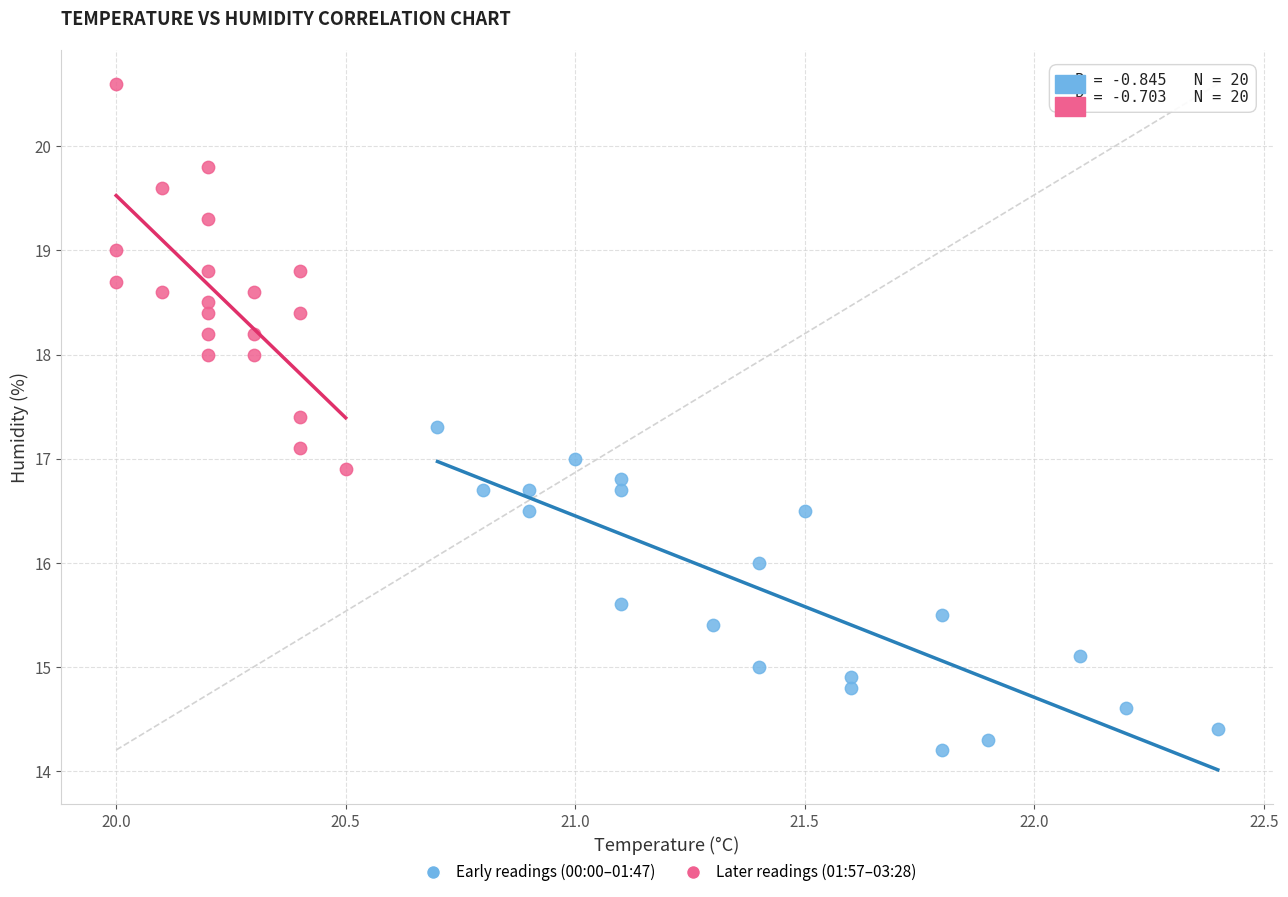

What are all the series names shown in the legend?

Early readings (00:00–01:47), Later readings (01:57–03:28)